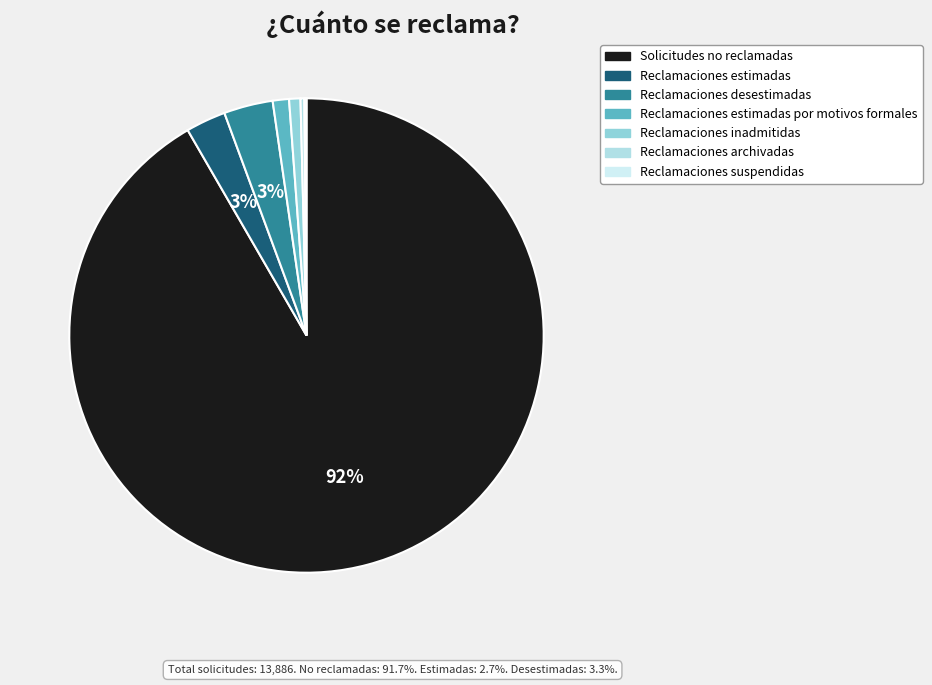

To the nearest percent, what is the average slice percentage?

14%